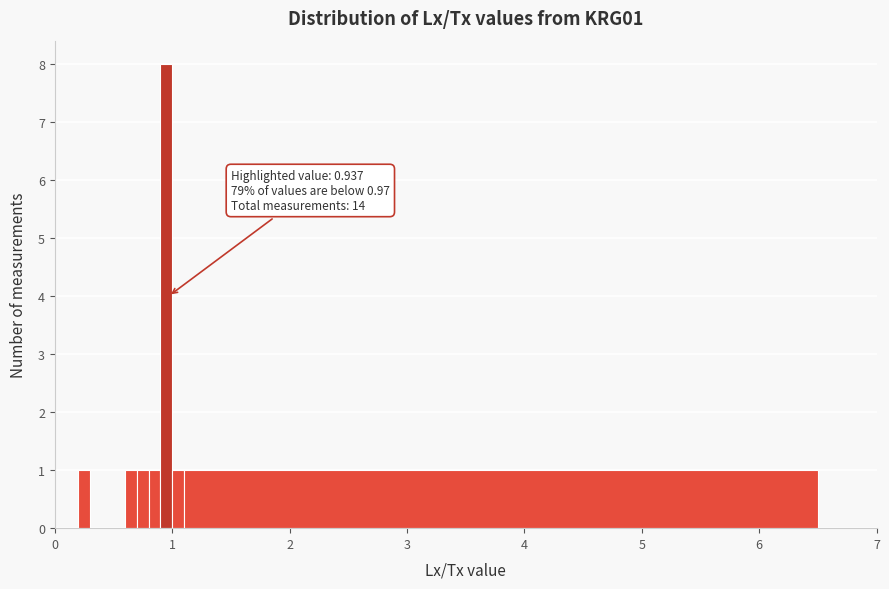

Read against the x-axis, roughly where is the centre of the tallest bar?

1.0